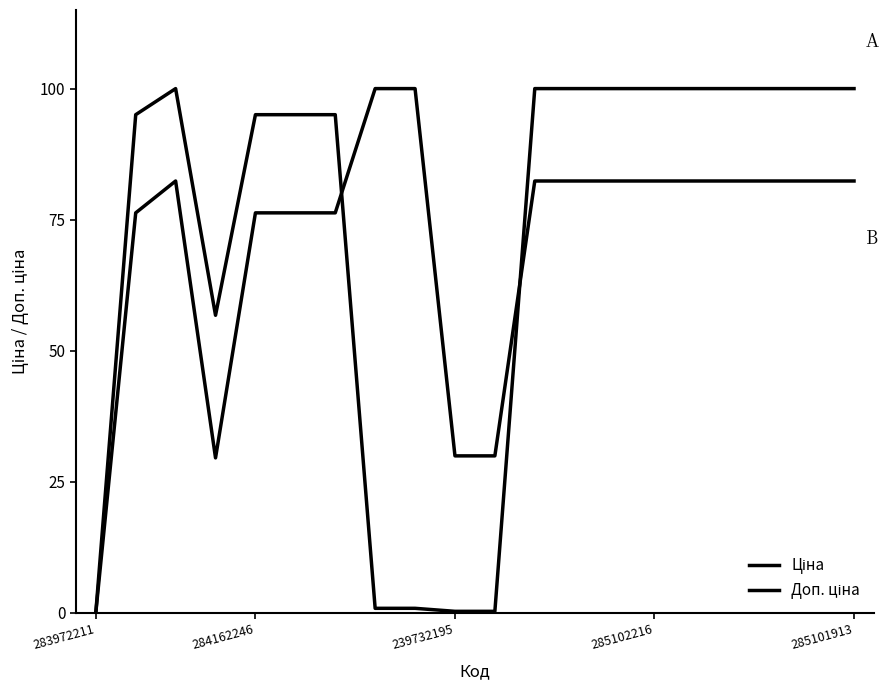

Is this an area chart (filled region under the line)?

No